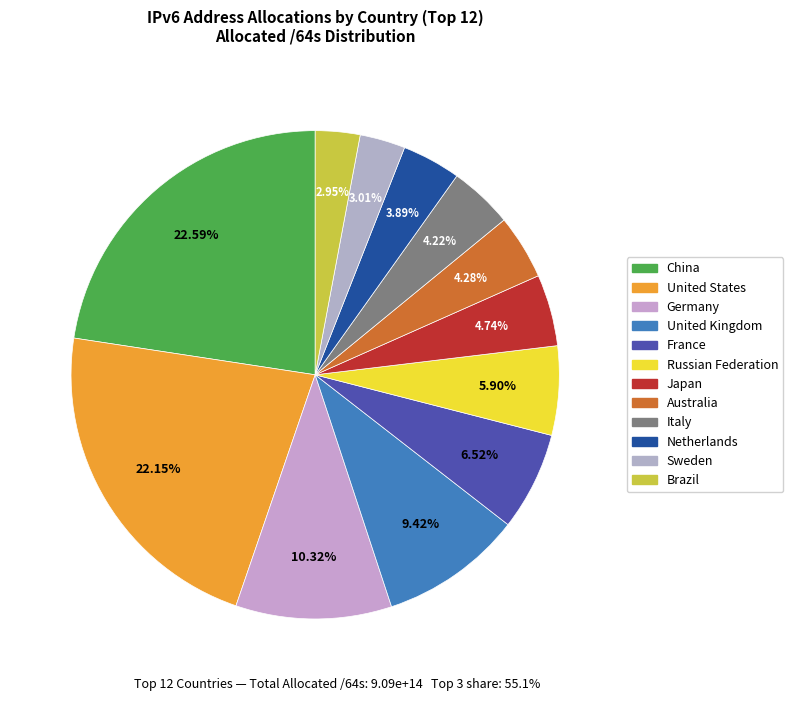

True or false: Sweden accounts for 12% of the total.

False